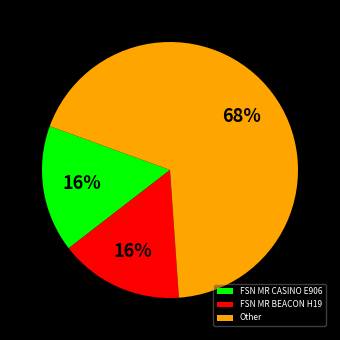

What percentage is the FSN MR BEACON H19 slice, to the nearest percent?

16%